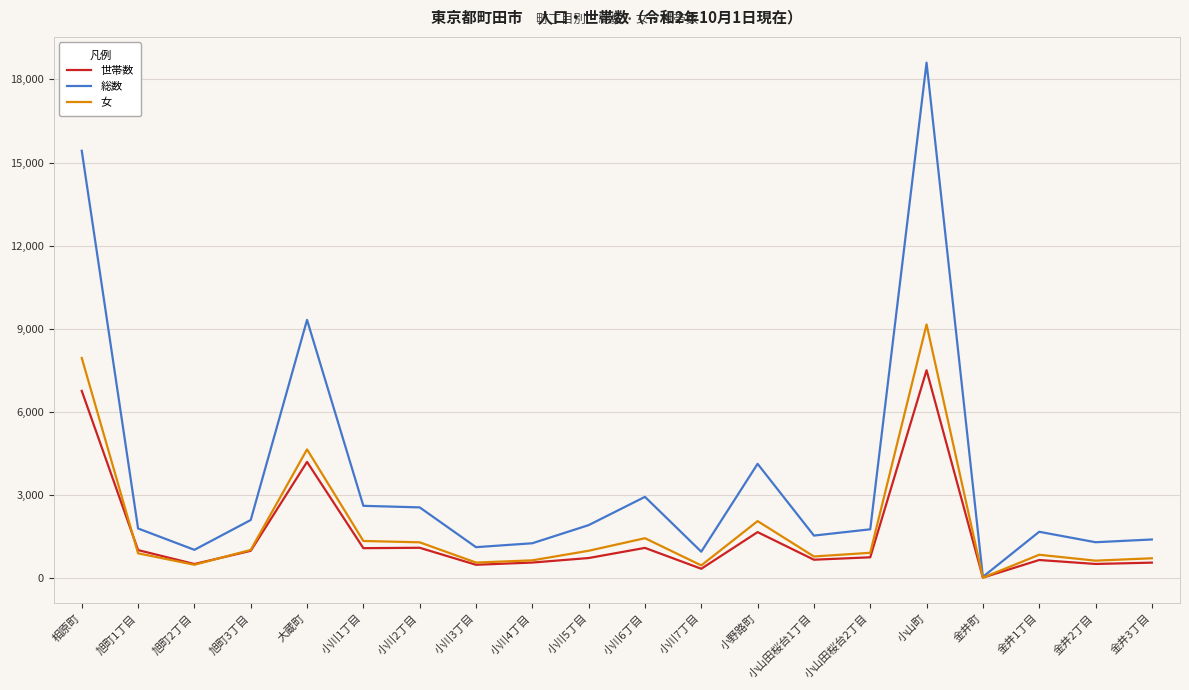

What is the approximate value of 女 at 小野路町?

2069